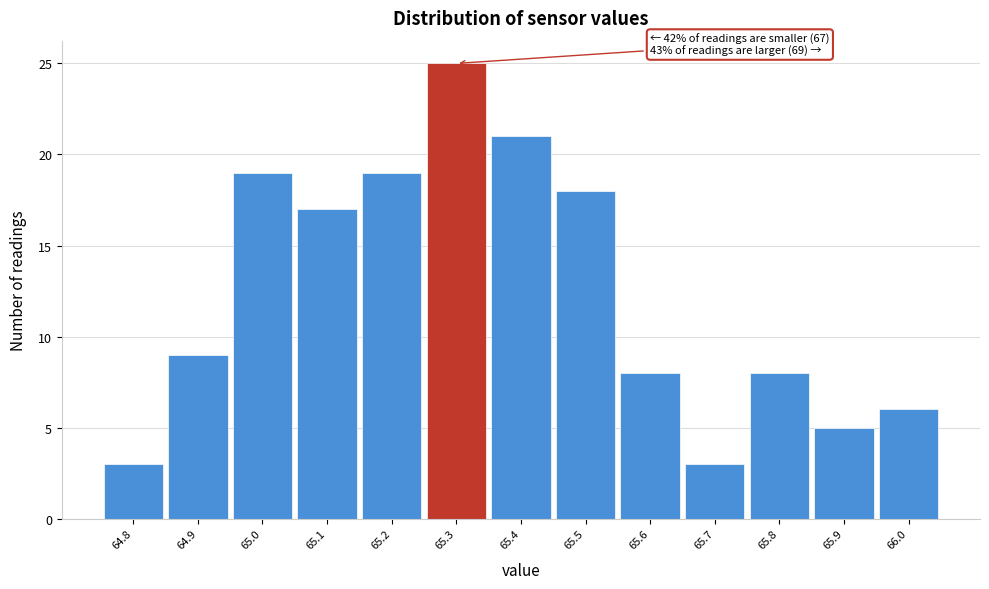

Which range on the x-axis has the tallest bar?

65.25 to 65.35